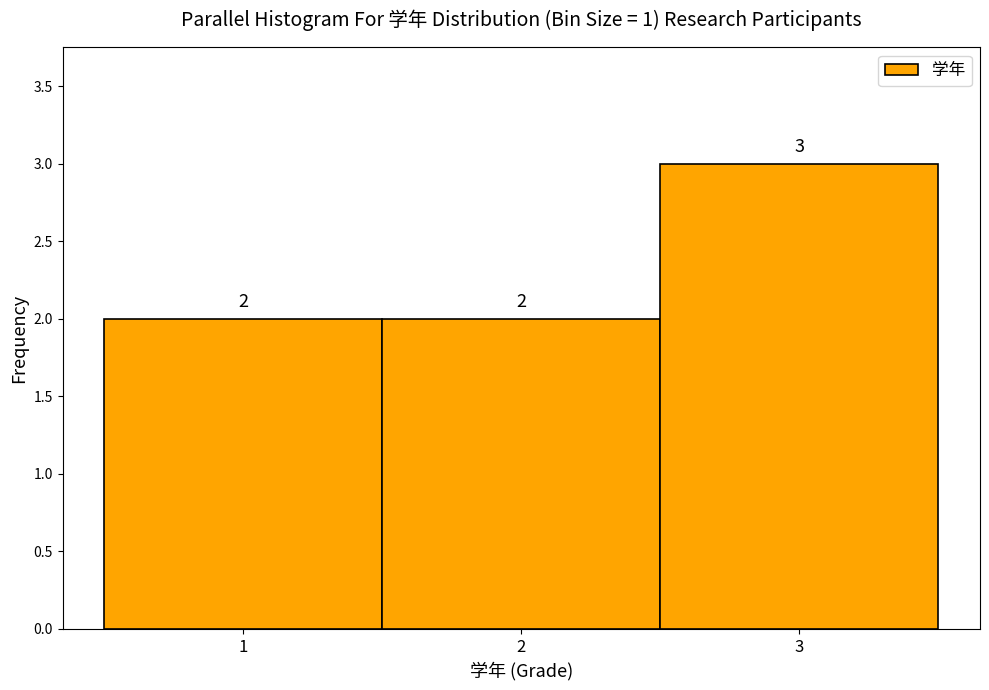

What is the height of the bar covering 0.5 to 1.5 on the x-axis?

2